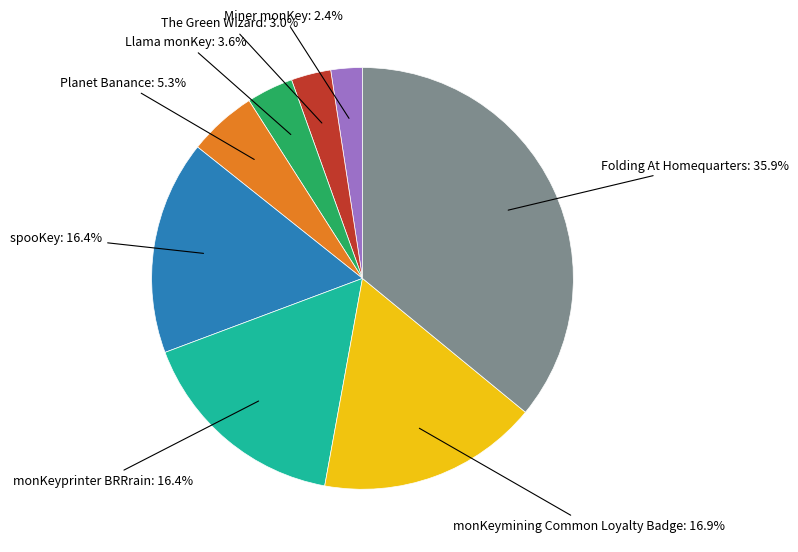

Is there any slice that represents more than half of the pie?

No